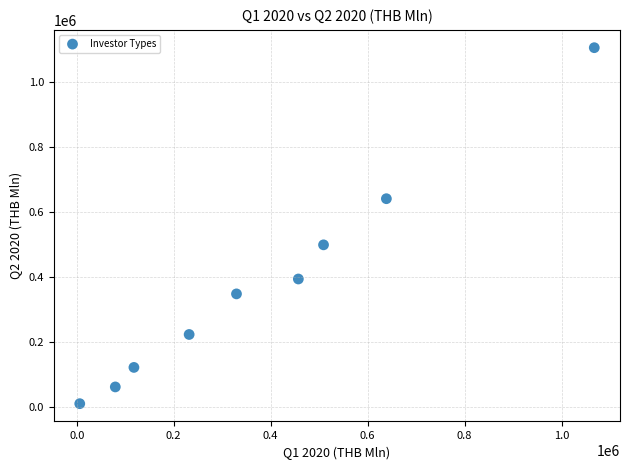

What is the average Y value?

377263.1